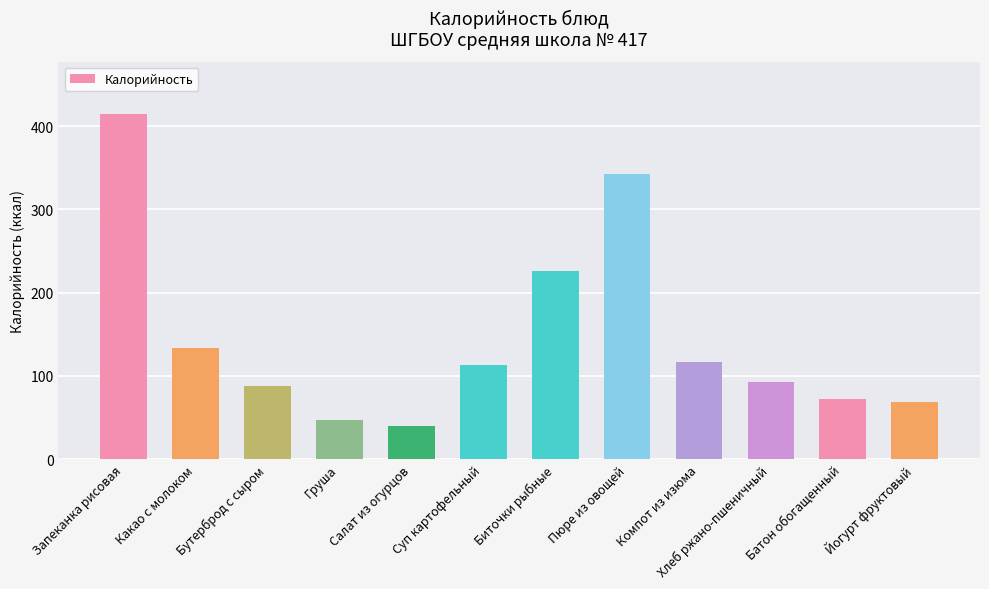

What is the average value?

146.1